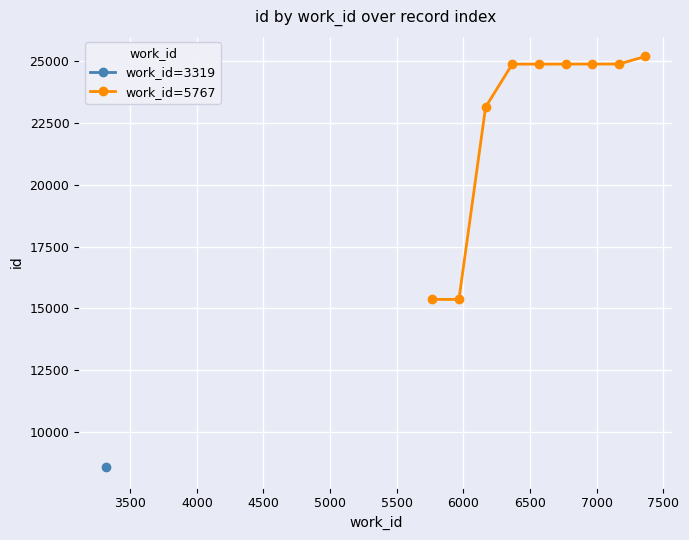

What is the value of the work_id=5767 point at the 8th from the left?

24882